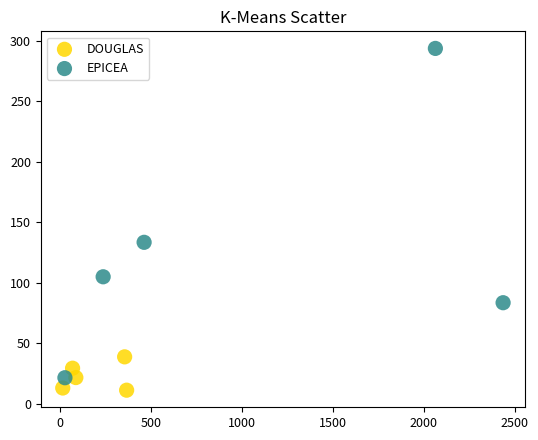

Which series contains the highest Y value?

EPICEA